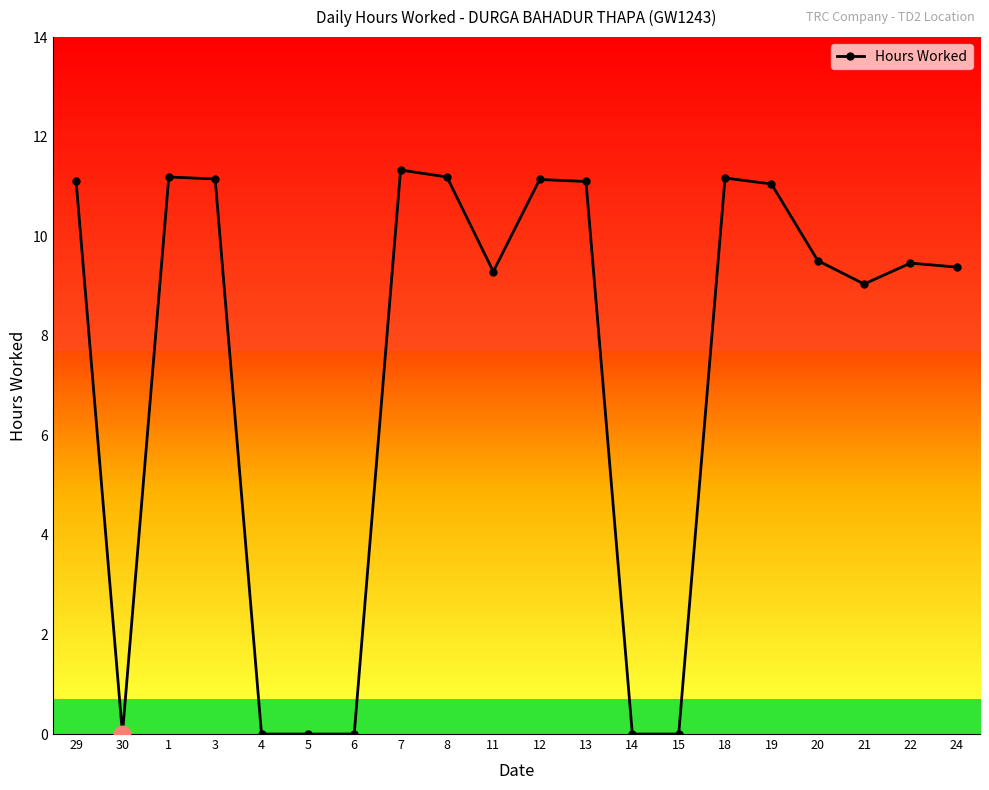

How many distinct data groups are displayed?

1